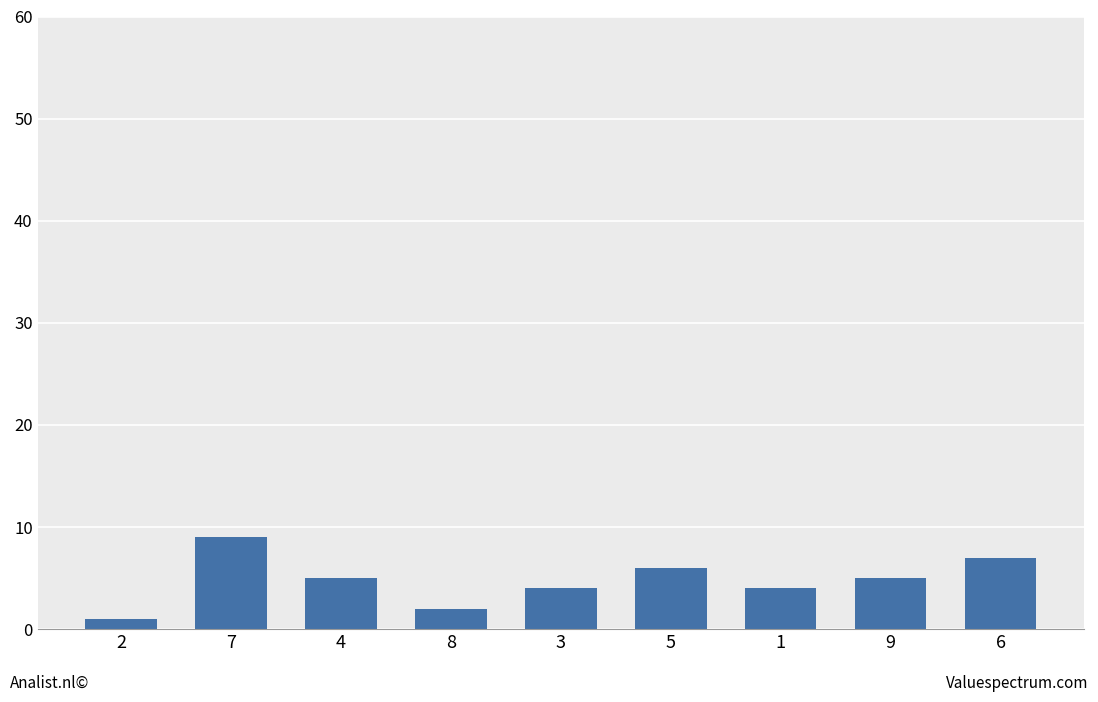

How many bars are there in total?

9